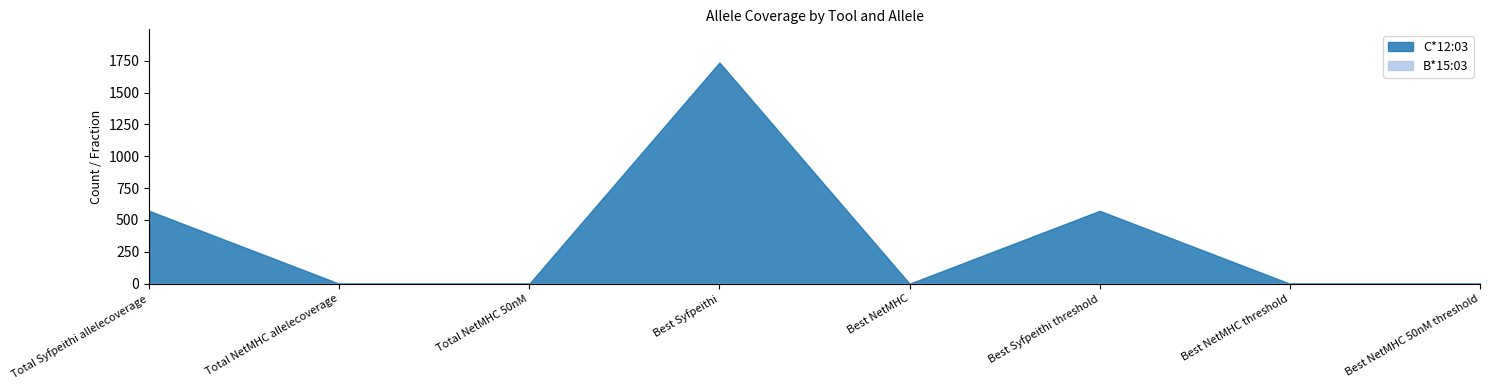

Count the number of data series in this chart.

2